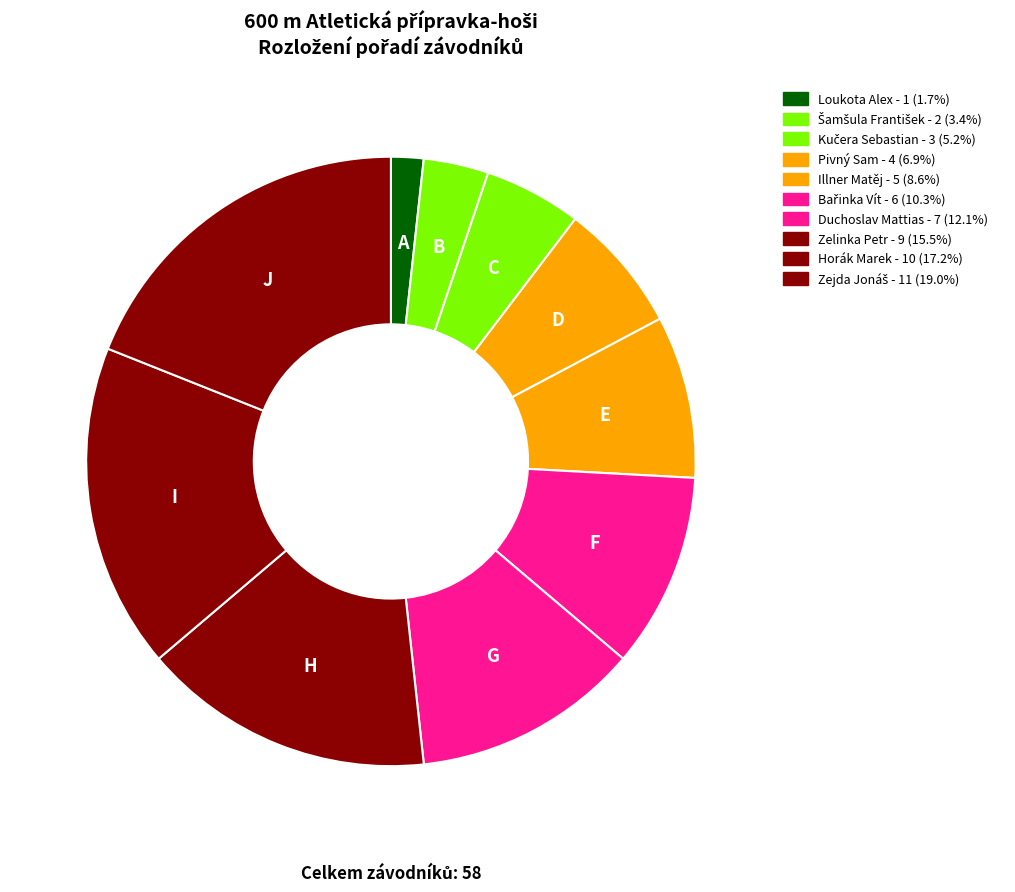

Is it true that Duchoslav Mattias is 12% of the pie?

True